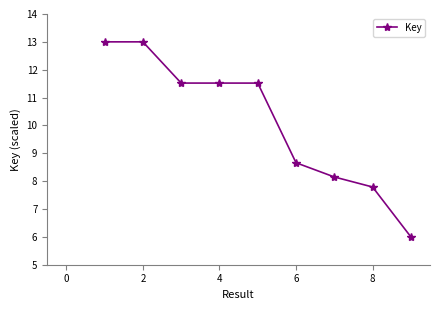

What is the value of the 5th point from the left?

11.5